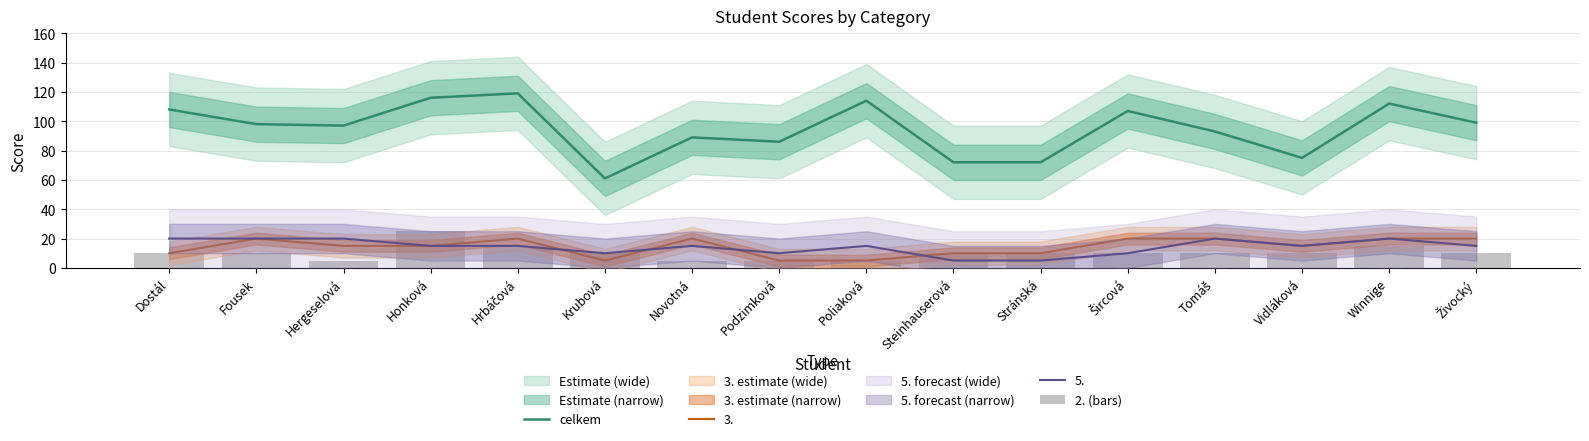

Which series has the largest total across all categories?

celkem